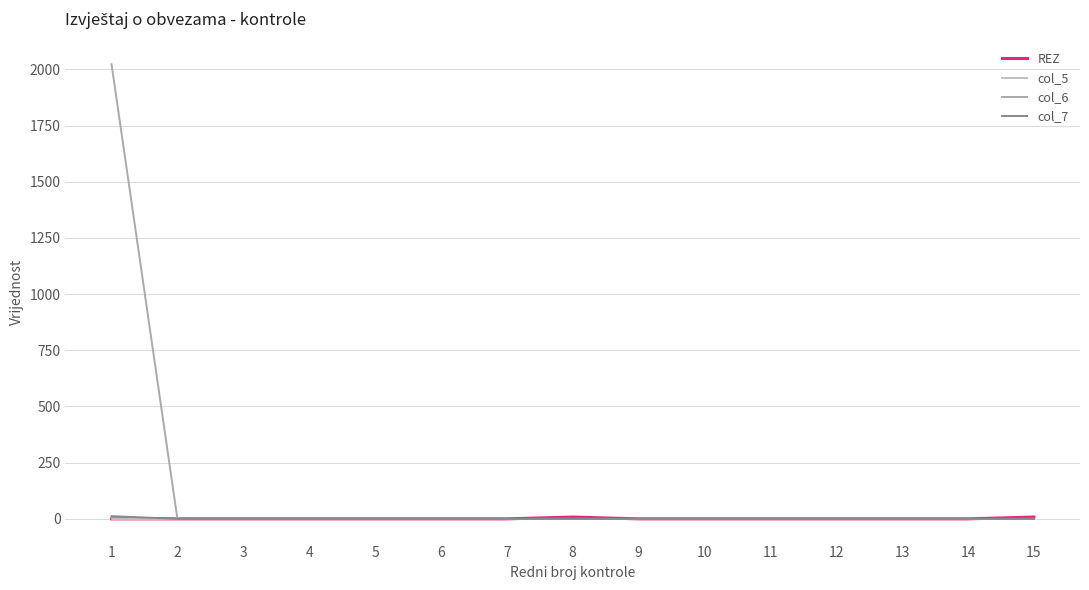

How many lines are shown in the chart?

4